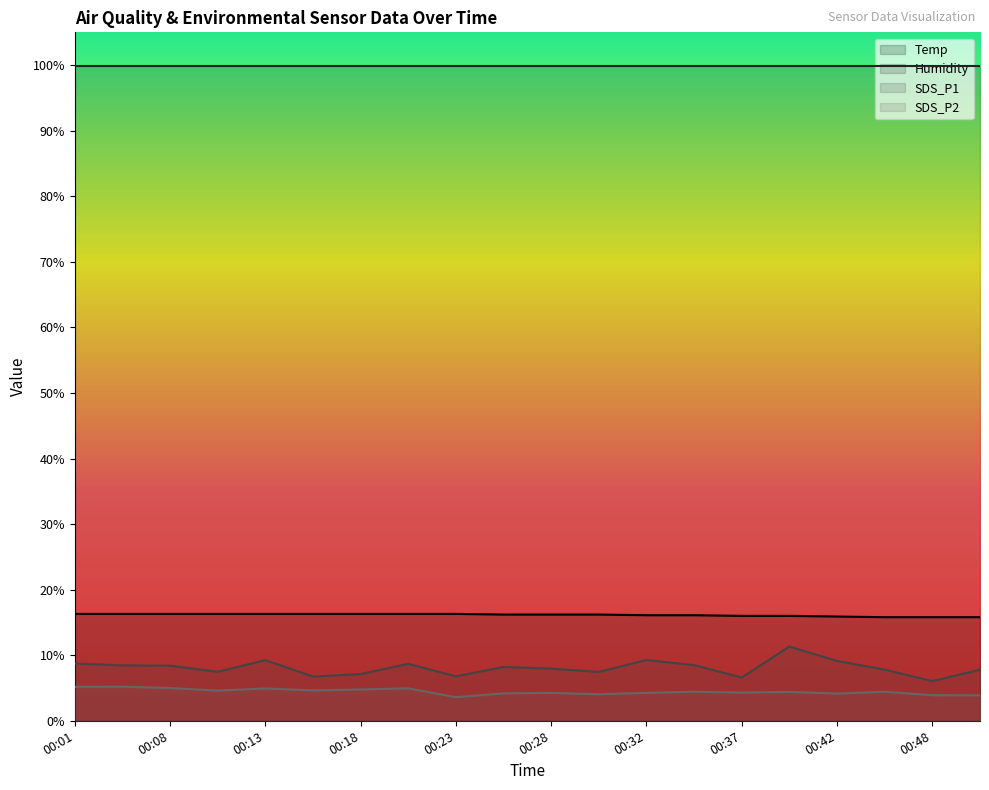

What is the minimum value for SDS_P1?

6.0